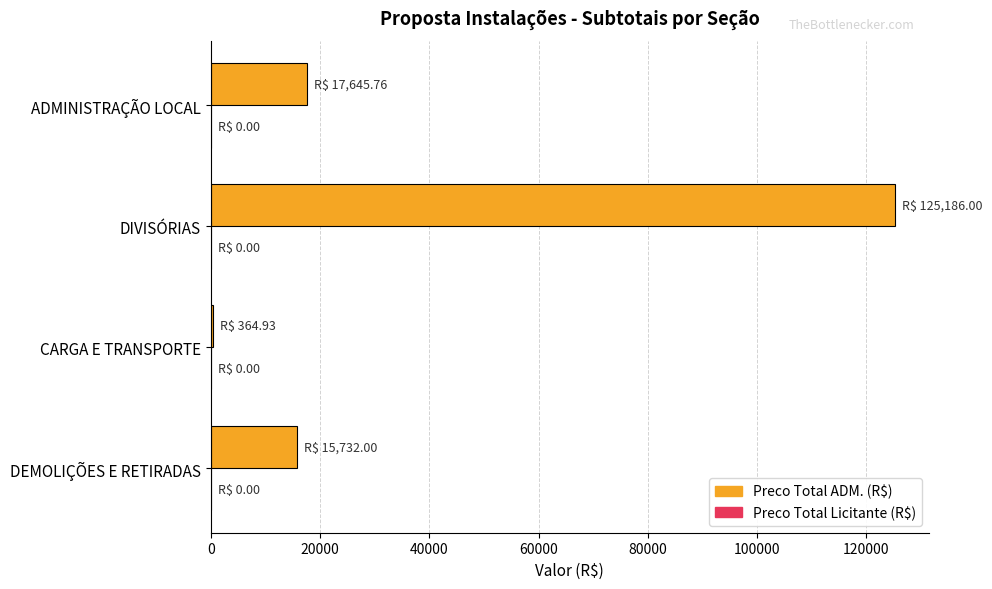

Which has a higher value, DIVISÓRIAS or CARGA E TRANSPORTE?

DIVISÓRIAS